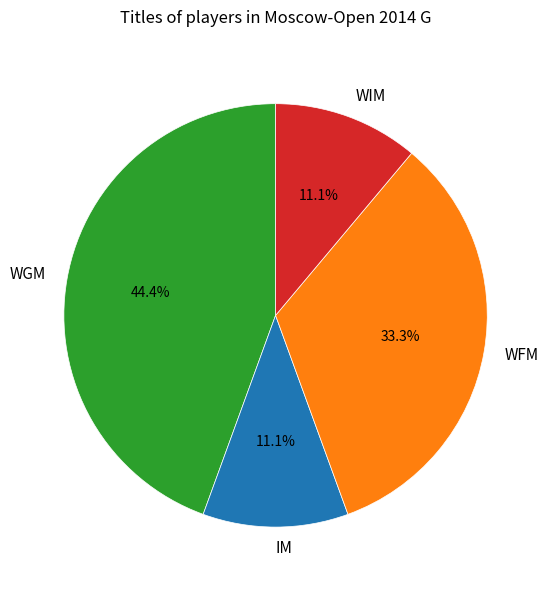

What is the total percentage of WIM and IM?

22.2%